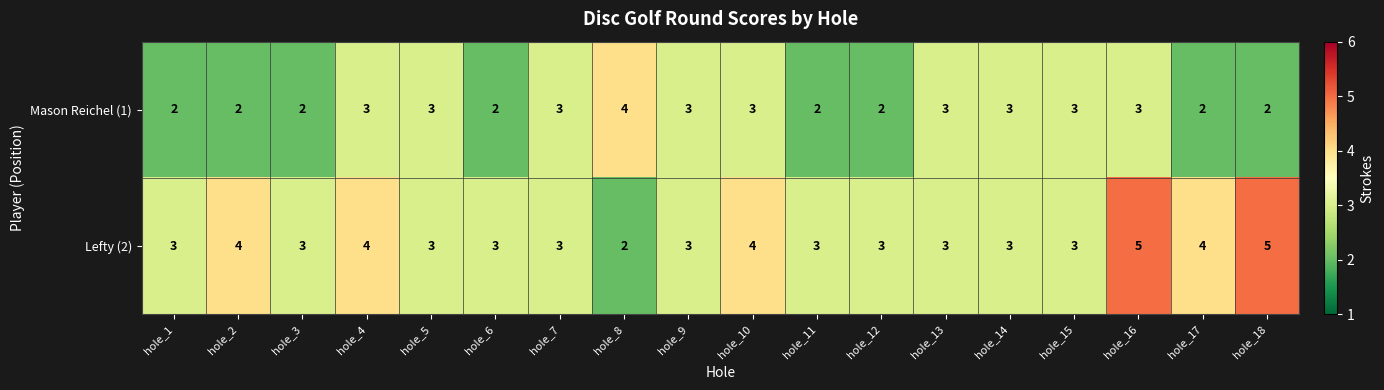

At which category is the sum across all series the highest?

hole_16